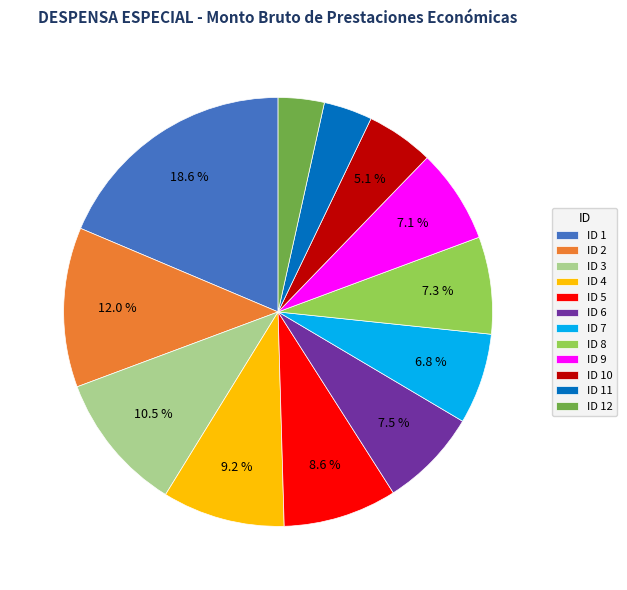

To the nearest percent, what is the difference between the ID 6 and ID 12 slice percentages?

4%